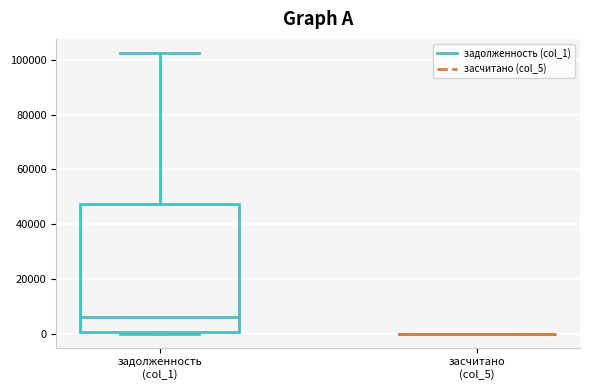

Reading left to right, transcribe this box plot: for each box, give where its median line is, the range the box spans, and where its two whiskers end, as read against the y-axis. The values are not printed on the chart, so give them approximately, as read against the axis.

задолженность (col_1): median 6000, box 0 to 48000, whiskers 0 (just below the box's lower edge) to 102000
засчитано (col_5): box collapsed to a line at 0, whiskers 0 to 0